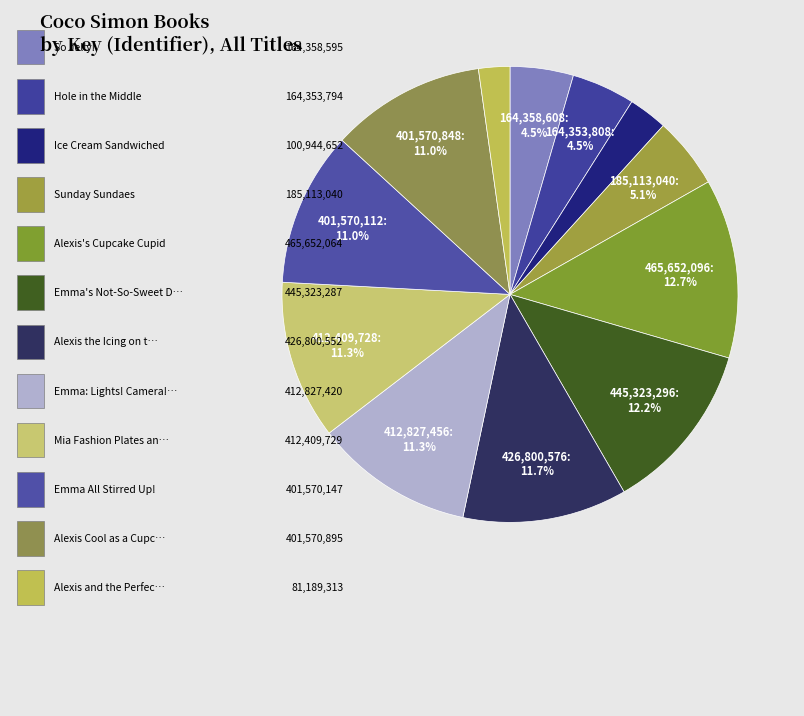

Count the number of slices in the pie.

12